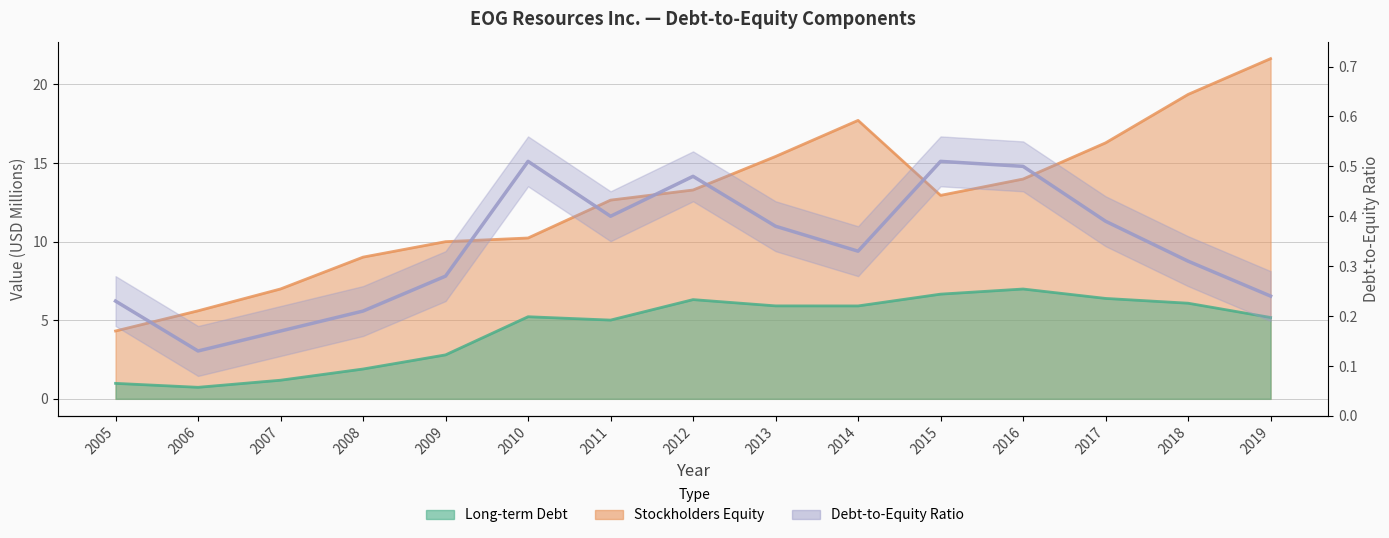

Where does the Stockholders Equity series first go above 12?

2011